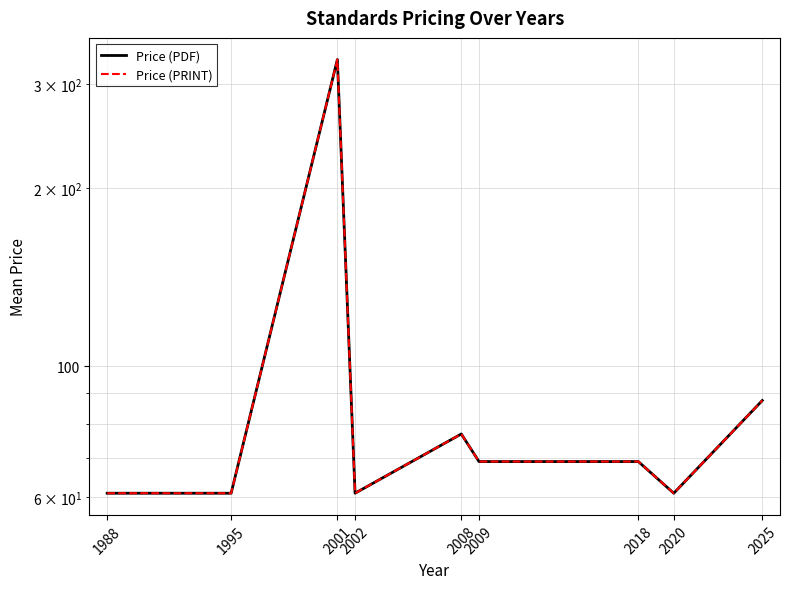

Which category has the highest value in the Price (PRINT) series?

2001